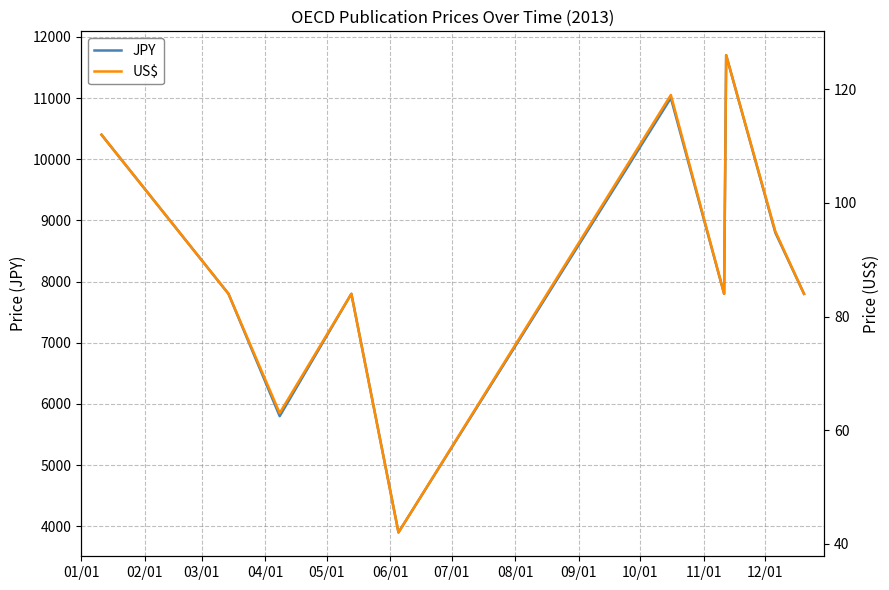

Which series has the largest total across all categories?

JPY